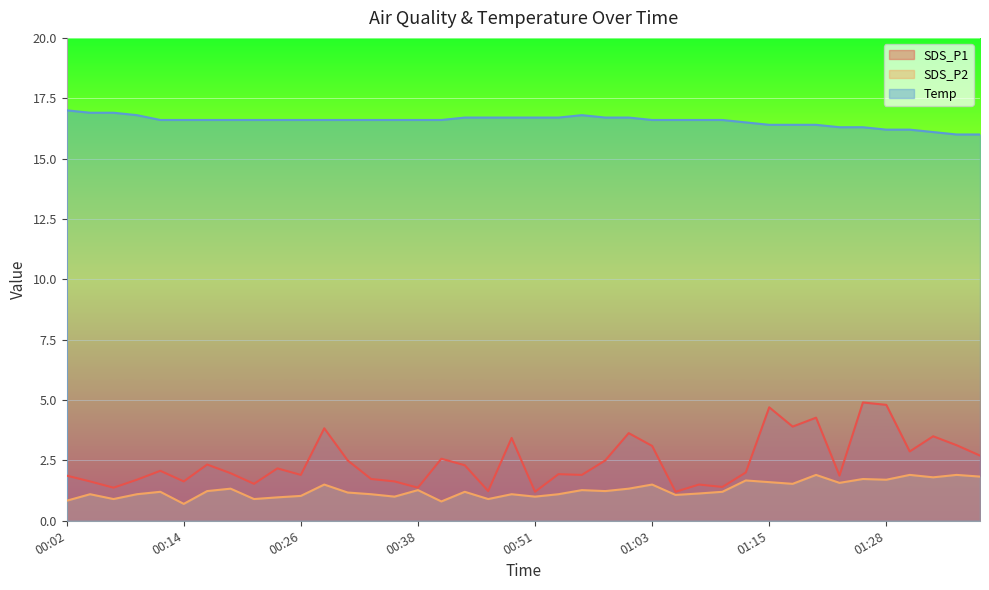

Between 00:09 and 01:25, which series saw the biggest shift?

SDS_P1